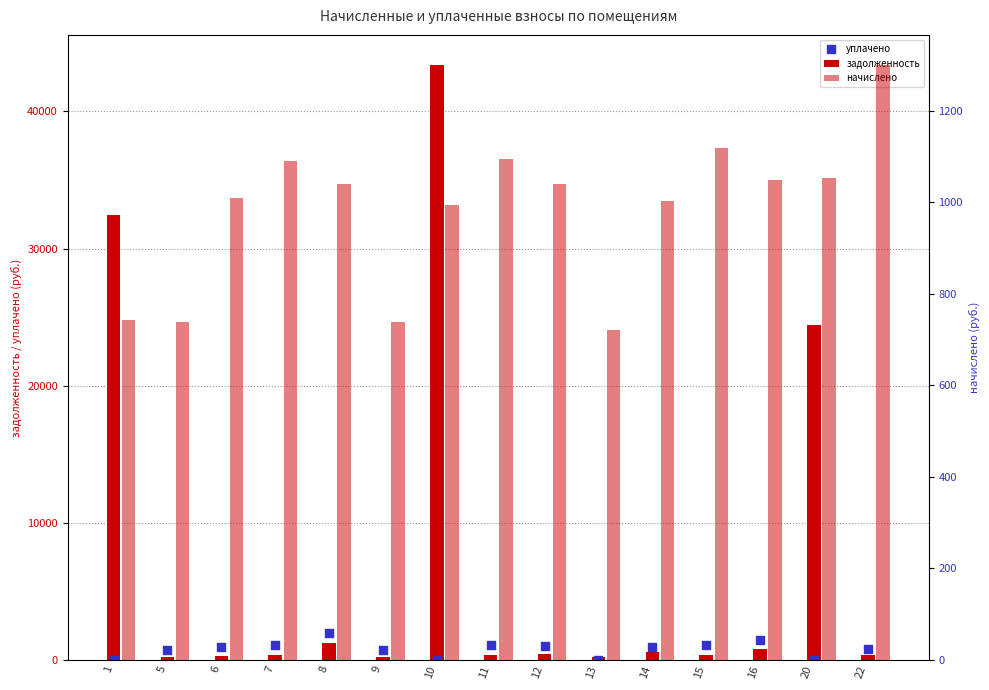

What is the total value across all series at 1?

33222.0